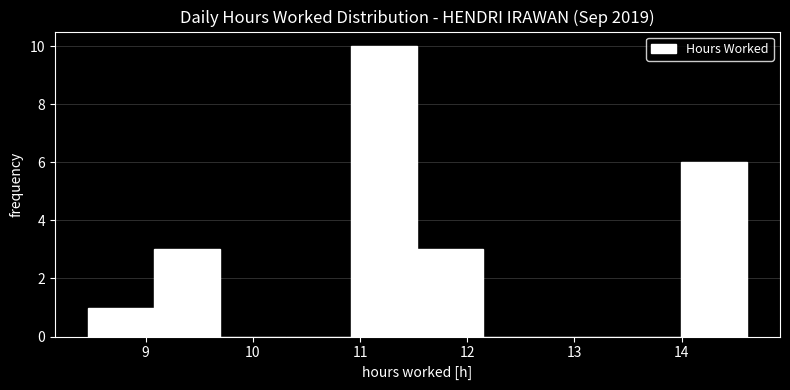

Reading left to right, list every bar in this chart as the range it spans on the x-axis followed by its height. Neither the bar edges nor the heights are printed on the chart, so give them approximately, as read against the axes.

8.5 to 9.1: 1
9.1 to 9.7: 3
9.7 to 10.3: 0
10.3 to 10.9: 0
10.9 to 11.5: 10
11.5 to 12.2: 3
12.2 to 12.8: 0
12.8 to 13.4: 0
13.4 to 14.0: 0
14.0 to 14.6: 6